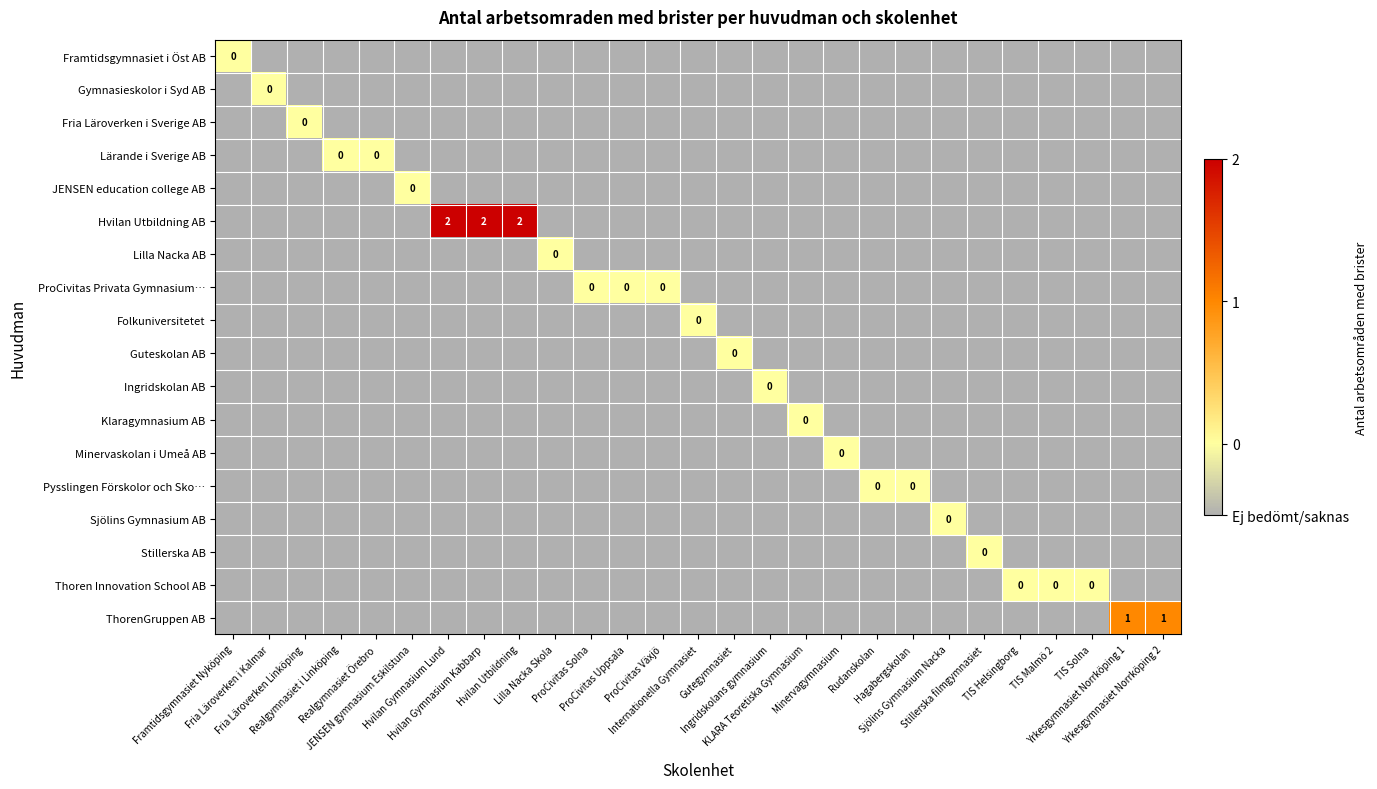

Between Rudanskolan and ProCivitas Solna, which is larger?

Rudanskolan